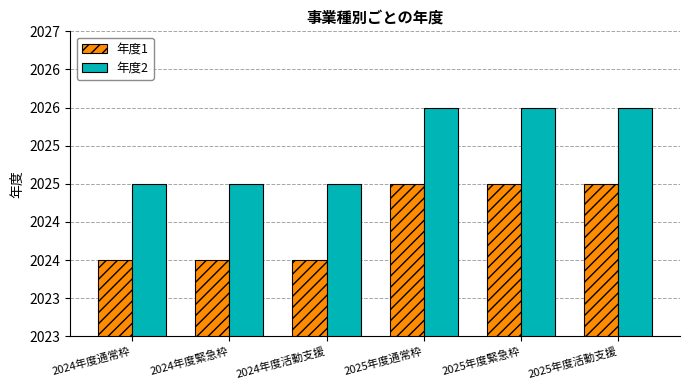

Are the bars horizontal?

No